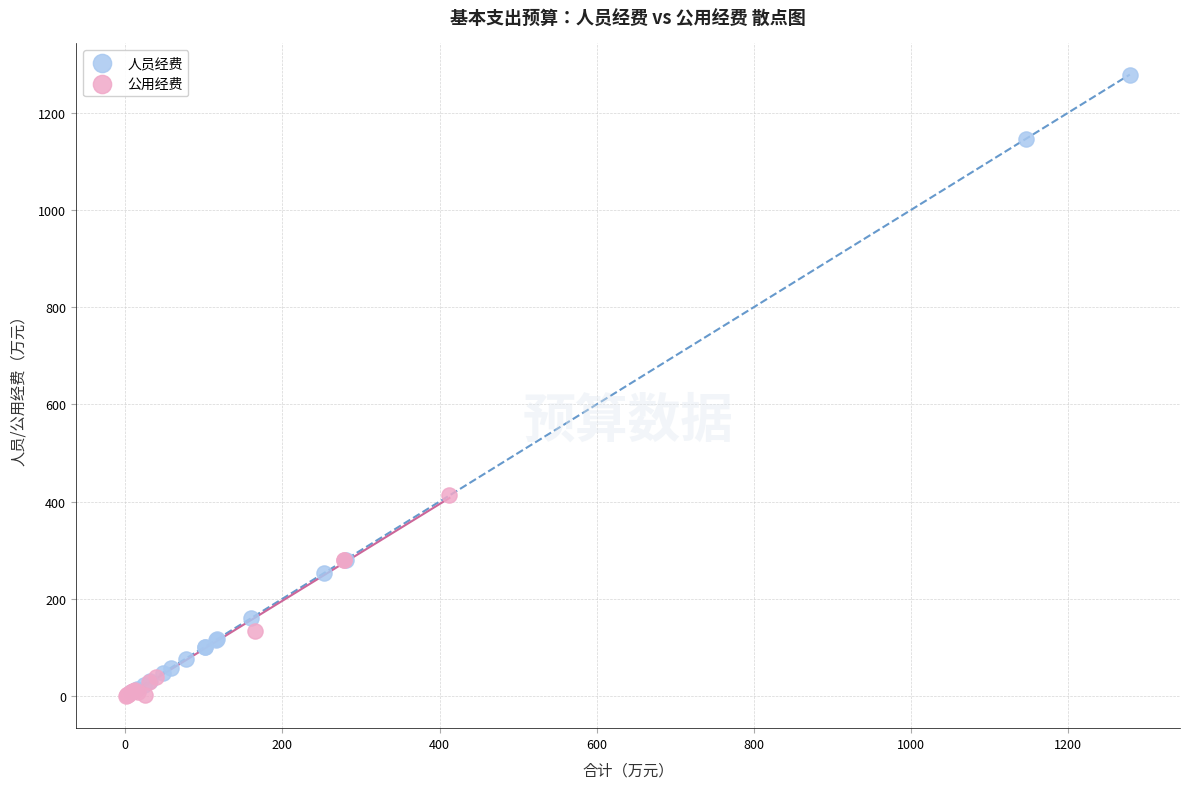

Which series has the widest spread of Y values?

人员经费